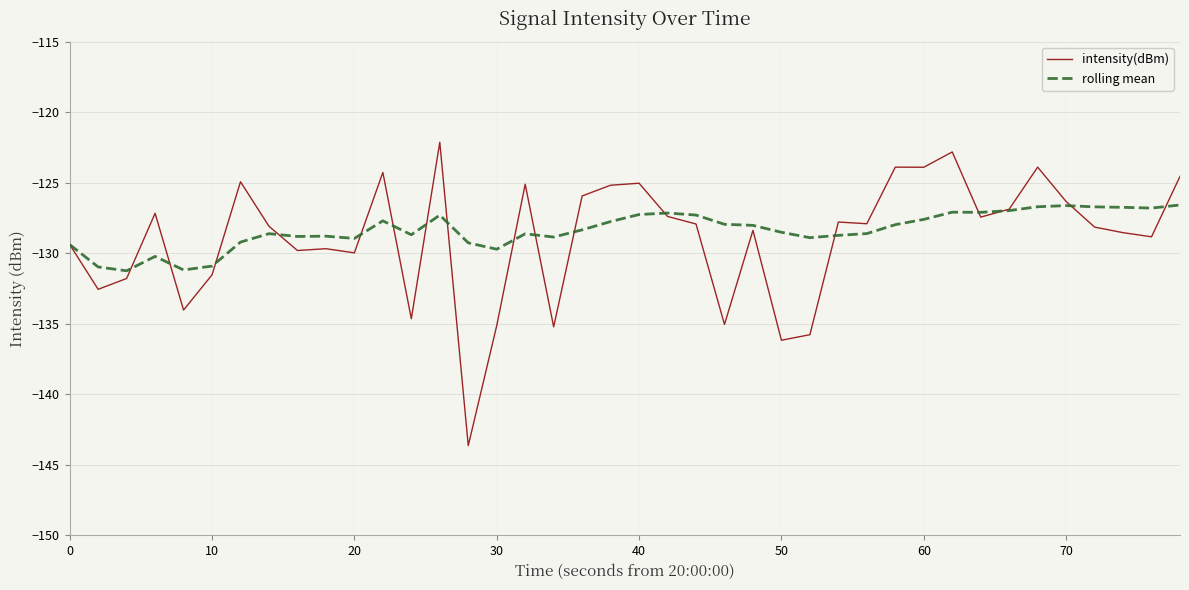

Which series has the widest spread of values?

intensity(dBm)